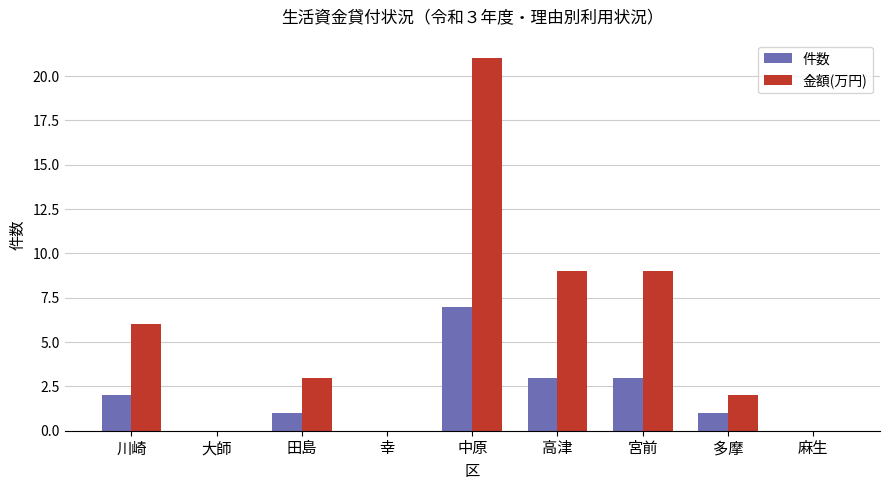

What is the sum of the 金額(万円) values at 宮前 and 田島?

12